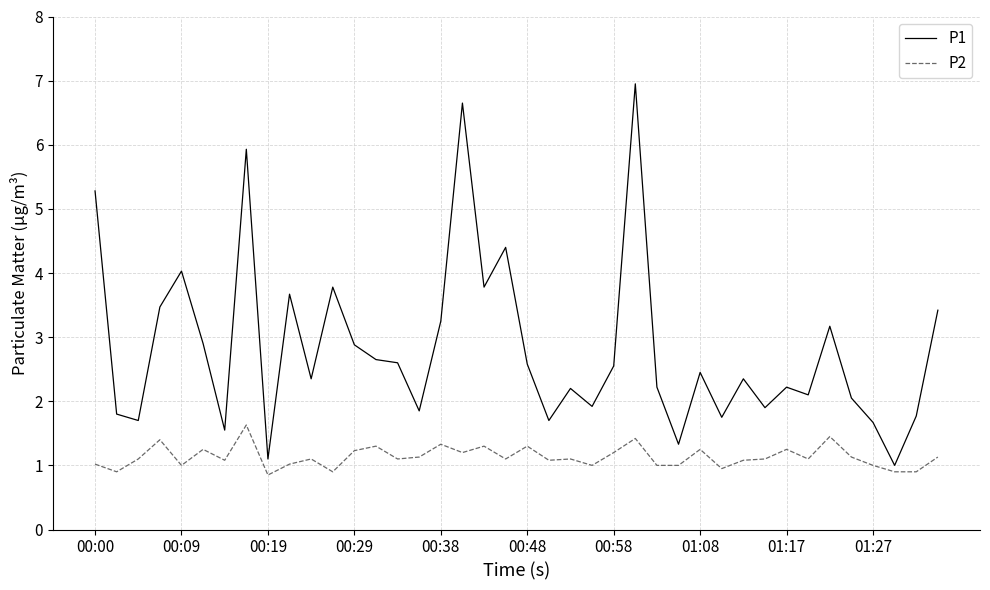

What is the maximum value shown in the chart?

7.0